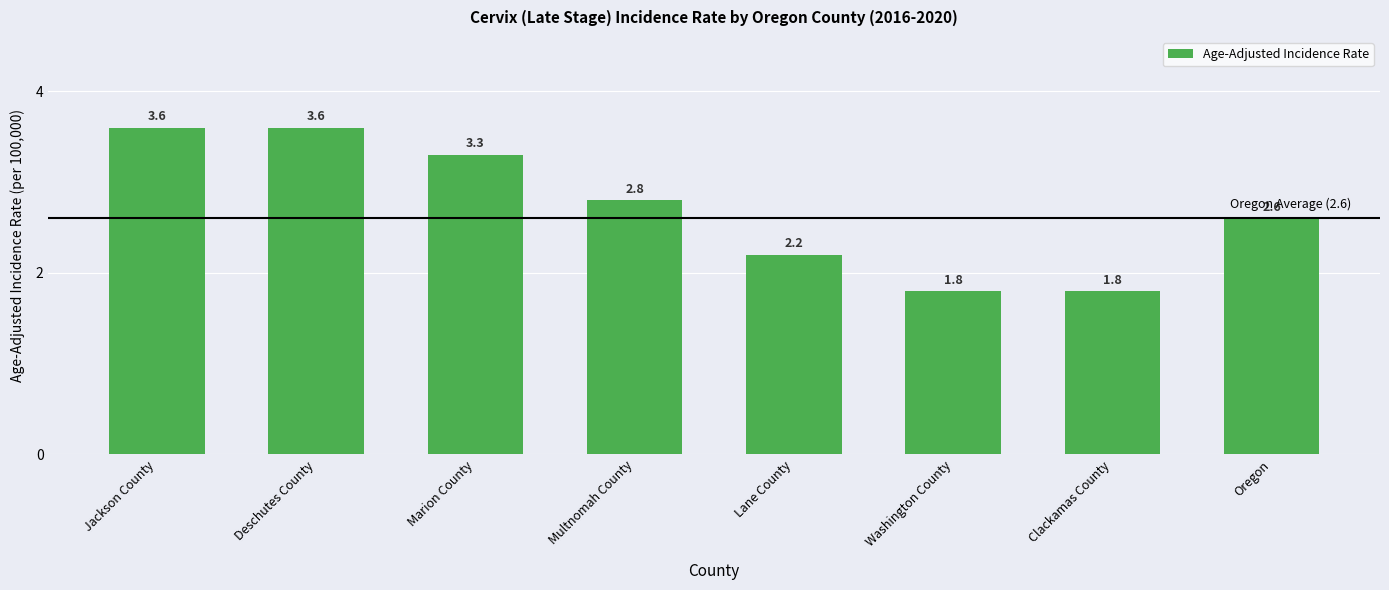

At which label does the data first exceed 2?

Jackson County